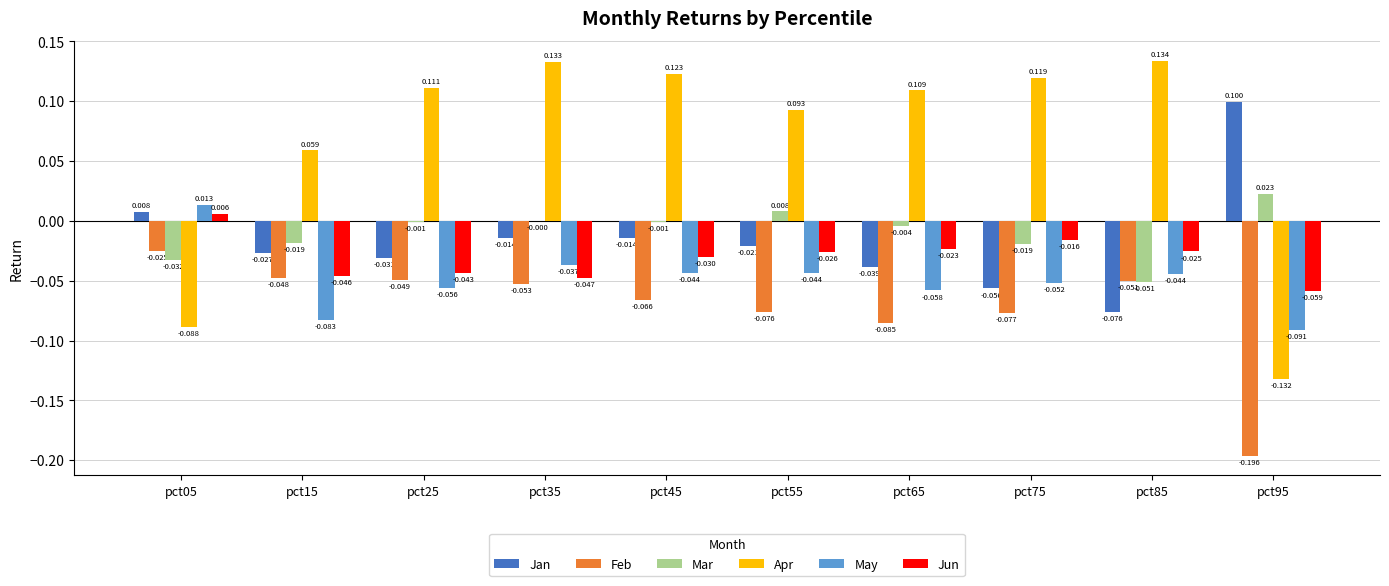

What are all the series names shown in the legend?

Jan, Feb, Mar, Apr, May, Jun